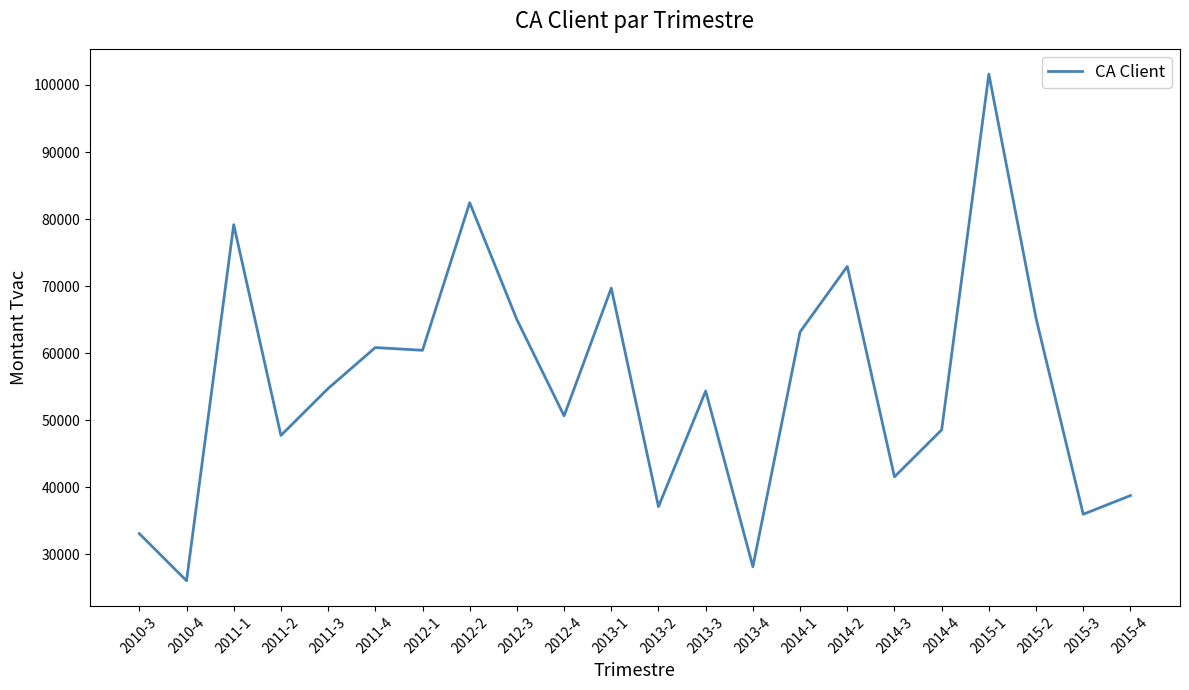

The value at 2012-1 is 91543.9. True or false?

False